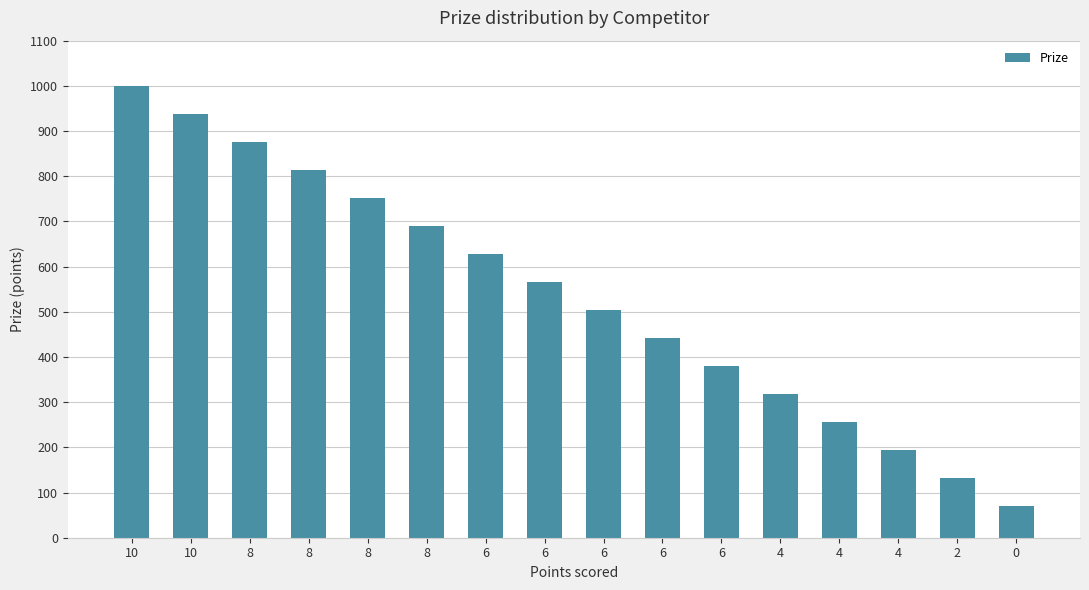

How many categories are shown in the chart?

16